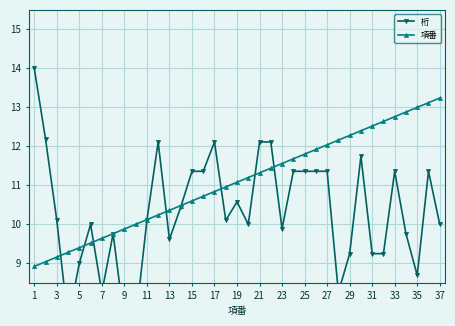

The 項番 series shows 9.6 at 7. True or false?

True